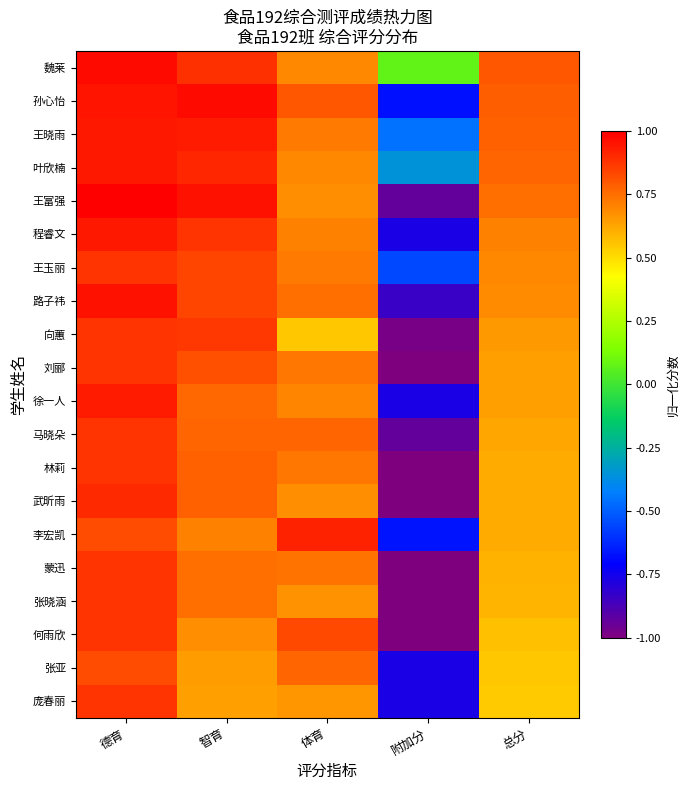

At how many categories does at least one series exceed 0?

5